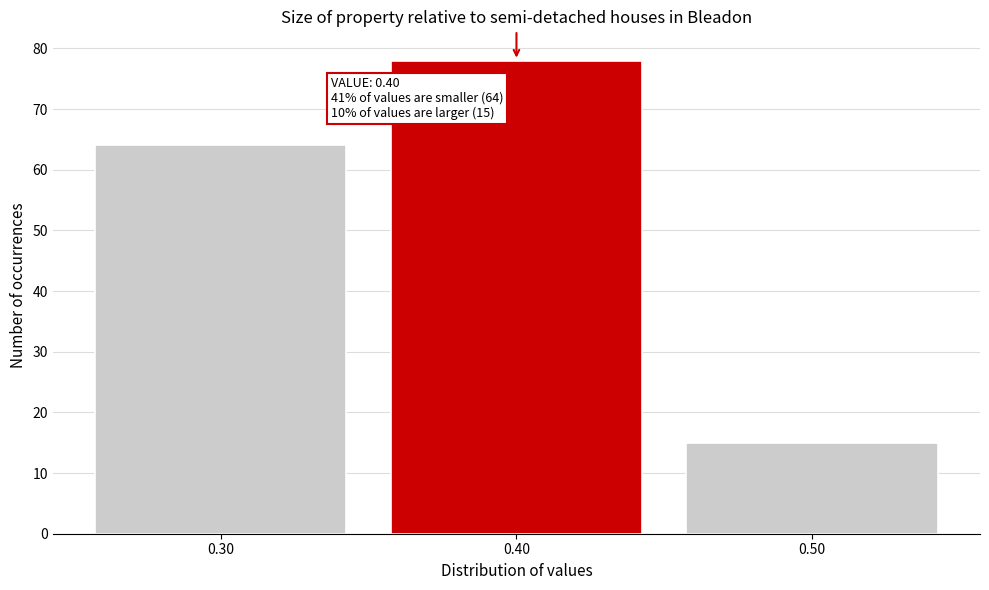

Over which range of the x-axis is the bar tallest?

0.35 to 0.45